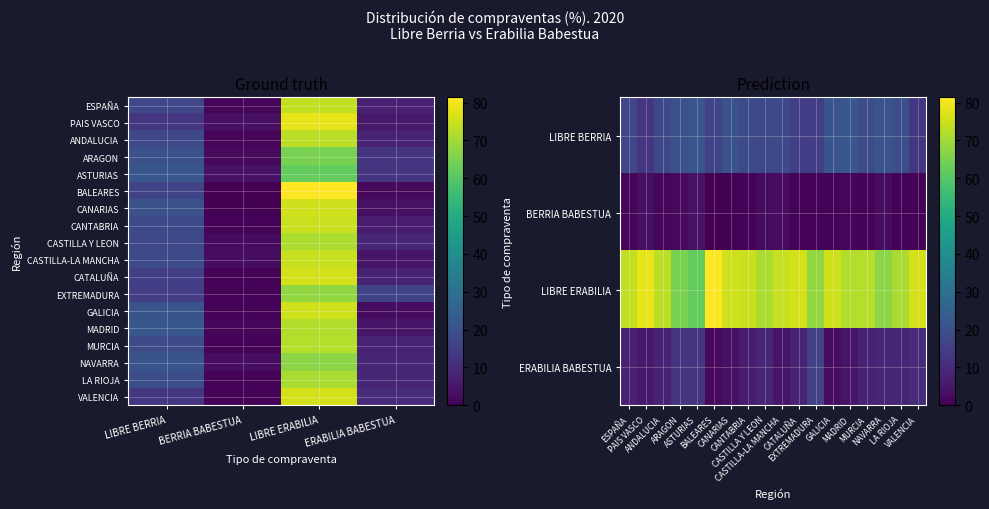

Which series has the largest range (max minus min)?

BALEAR UHARTEAK/BALEARES